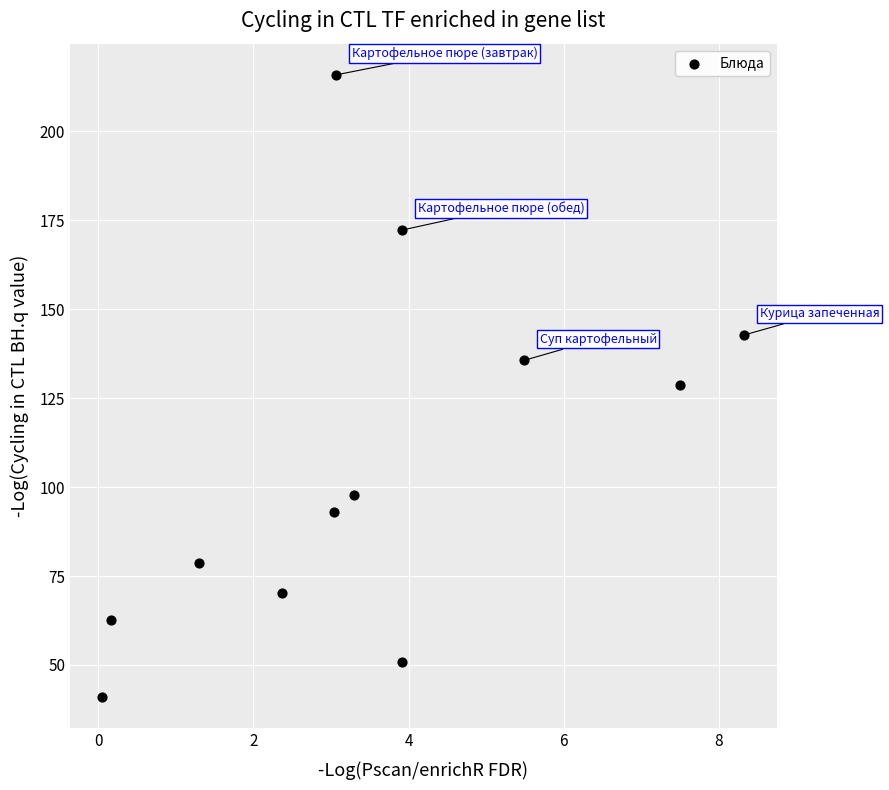

What is the range of X values (max minus min)?

8.3